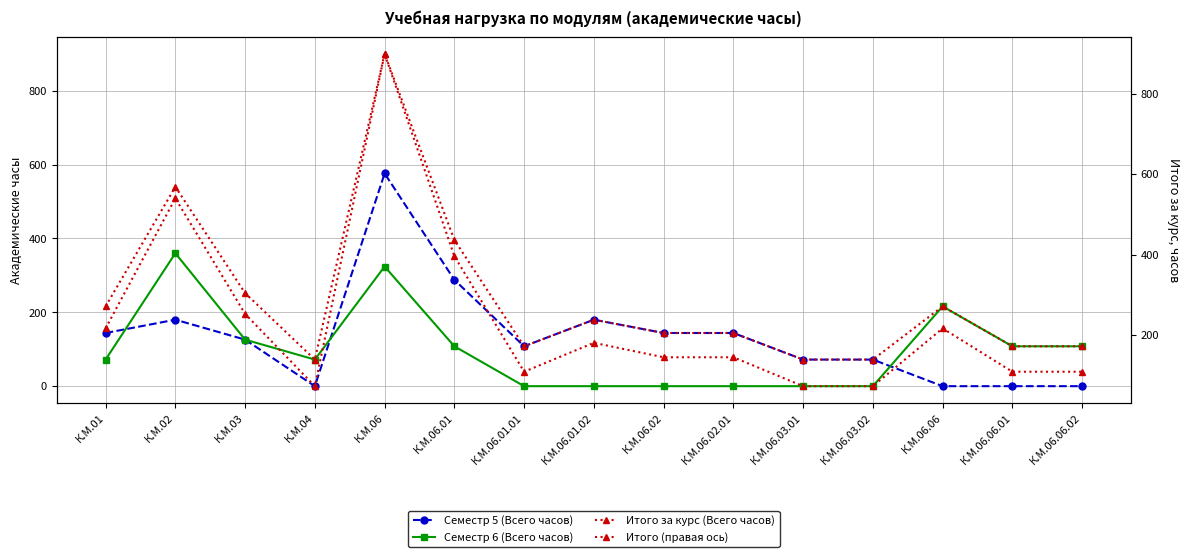

At which label does Итого за курс (Всего часов) reach its minimum?

К.М.04